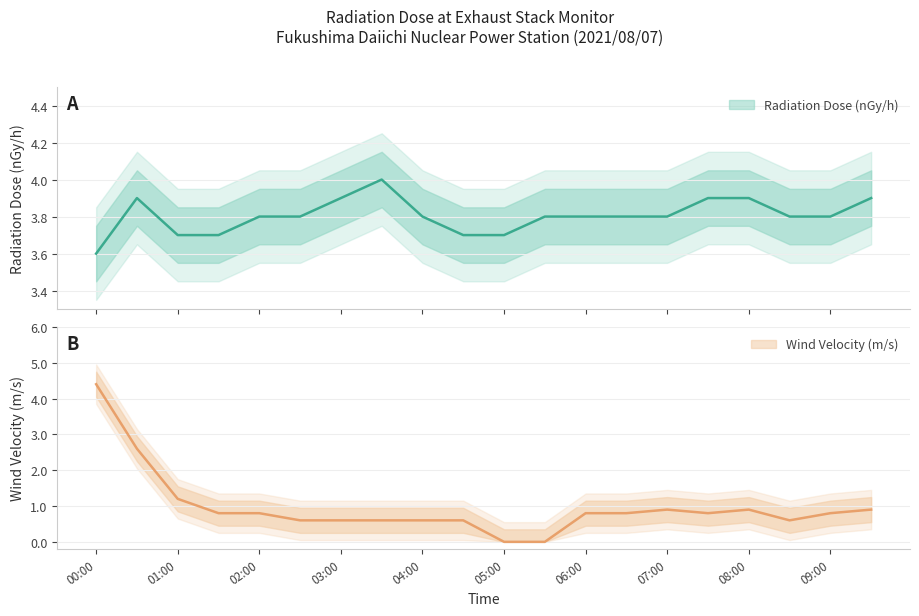

What is the label of the 18th point from the left?

08:30